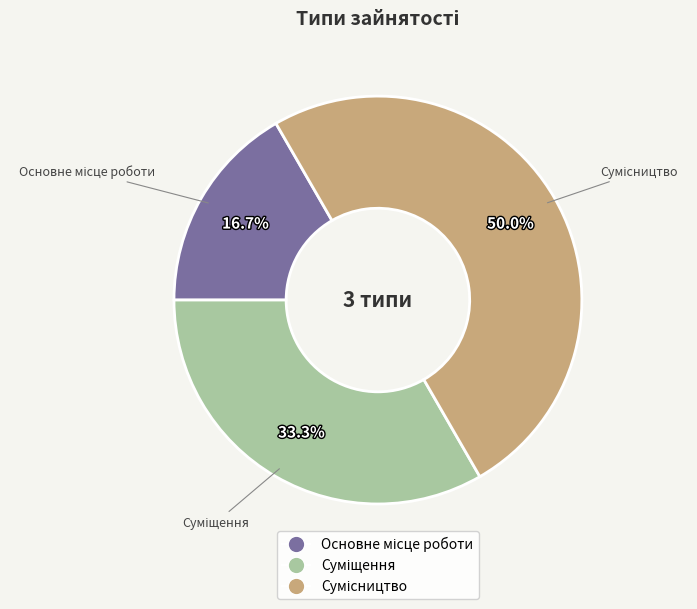

To the nearest percent, what is the difference between the Сумісництво and Основне місце роботи slice percentages?

33%